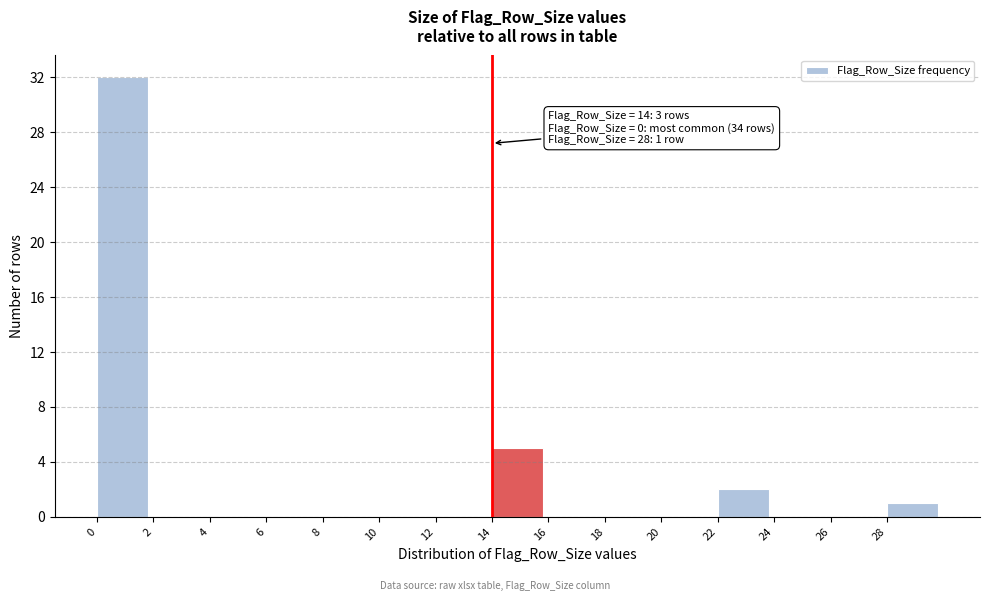

Reading left to right, what are all the values shown in this chart?

0=32	2=0	4=0	6=0	8=0	10=0	12=0	14=5	16=0	18=0	20=0	22=2	24=0	26=0	28=1